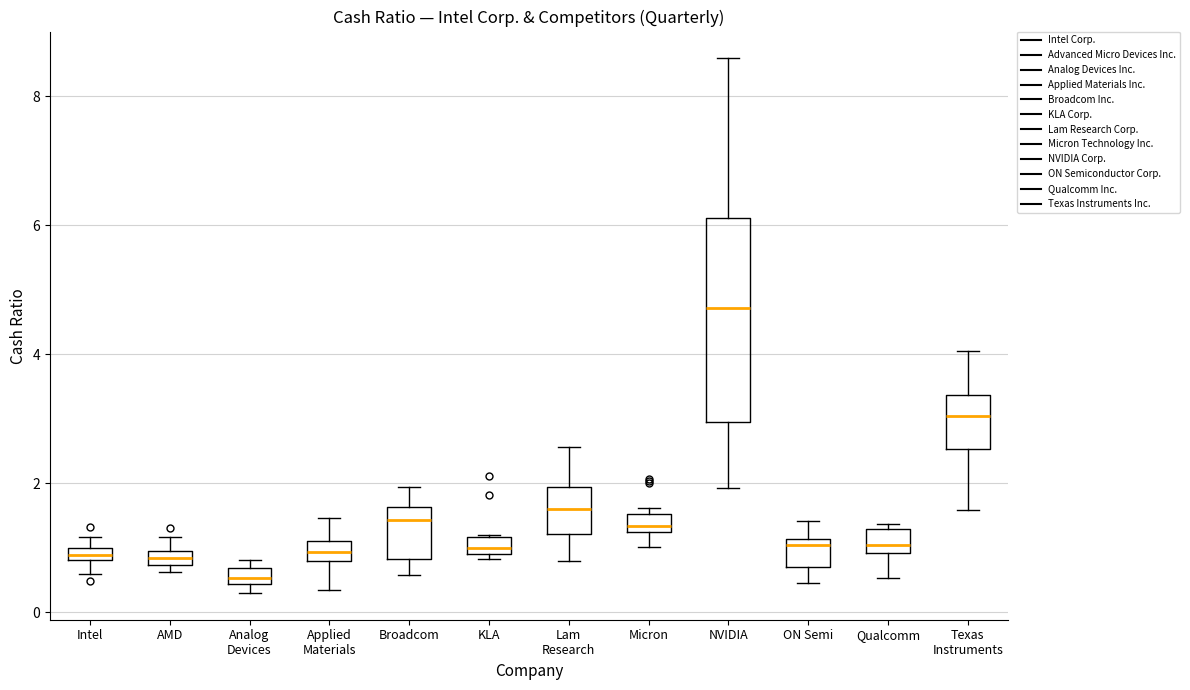

Where is the lower edge of the box for Analog Devices on the y-axis? The values are not printed on the chart, so give them approximately, as read against the axis.

0.4